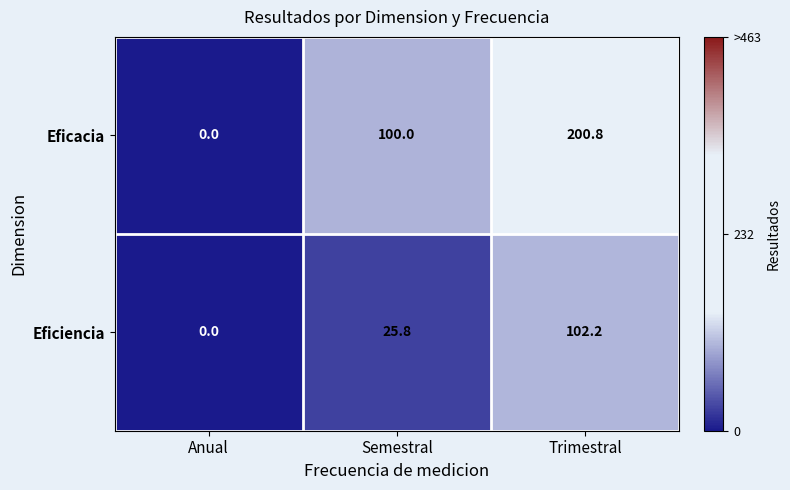

The Eficacia series shows 319.9 at Trimestral. True or false?

False